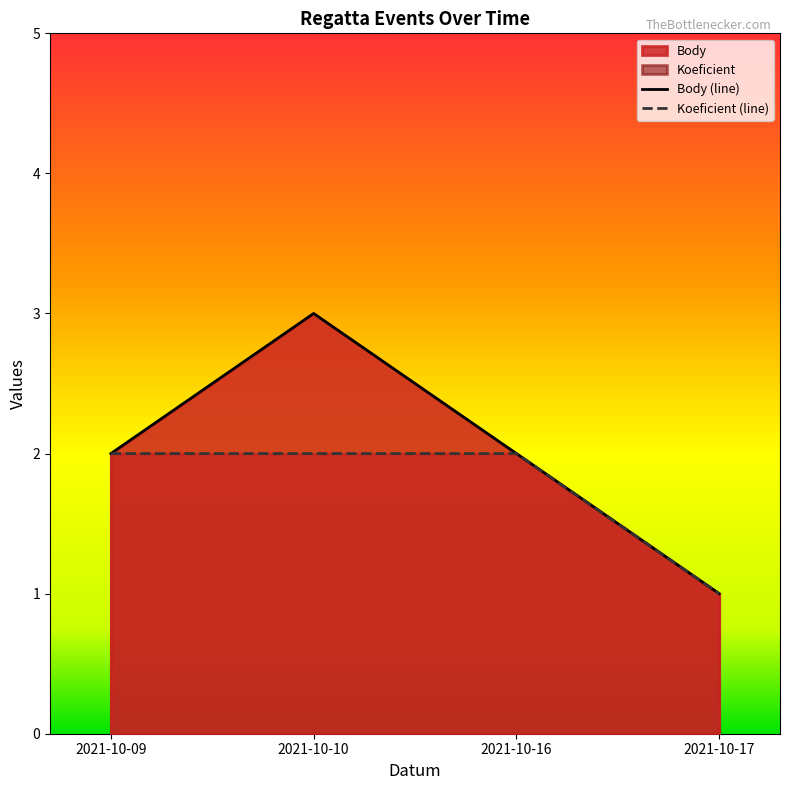

Does the chart have visible grid lines?

No